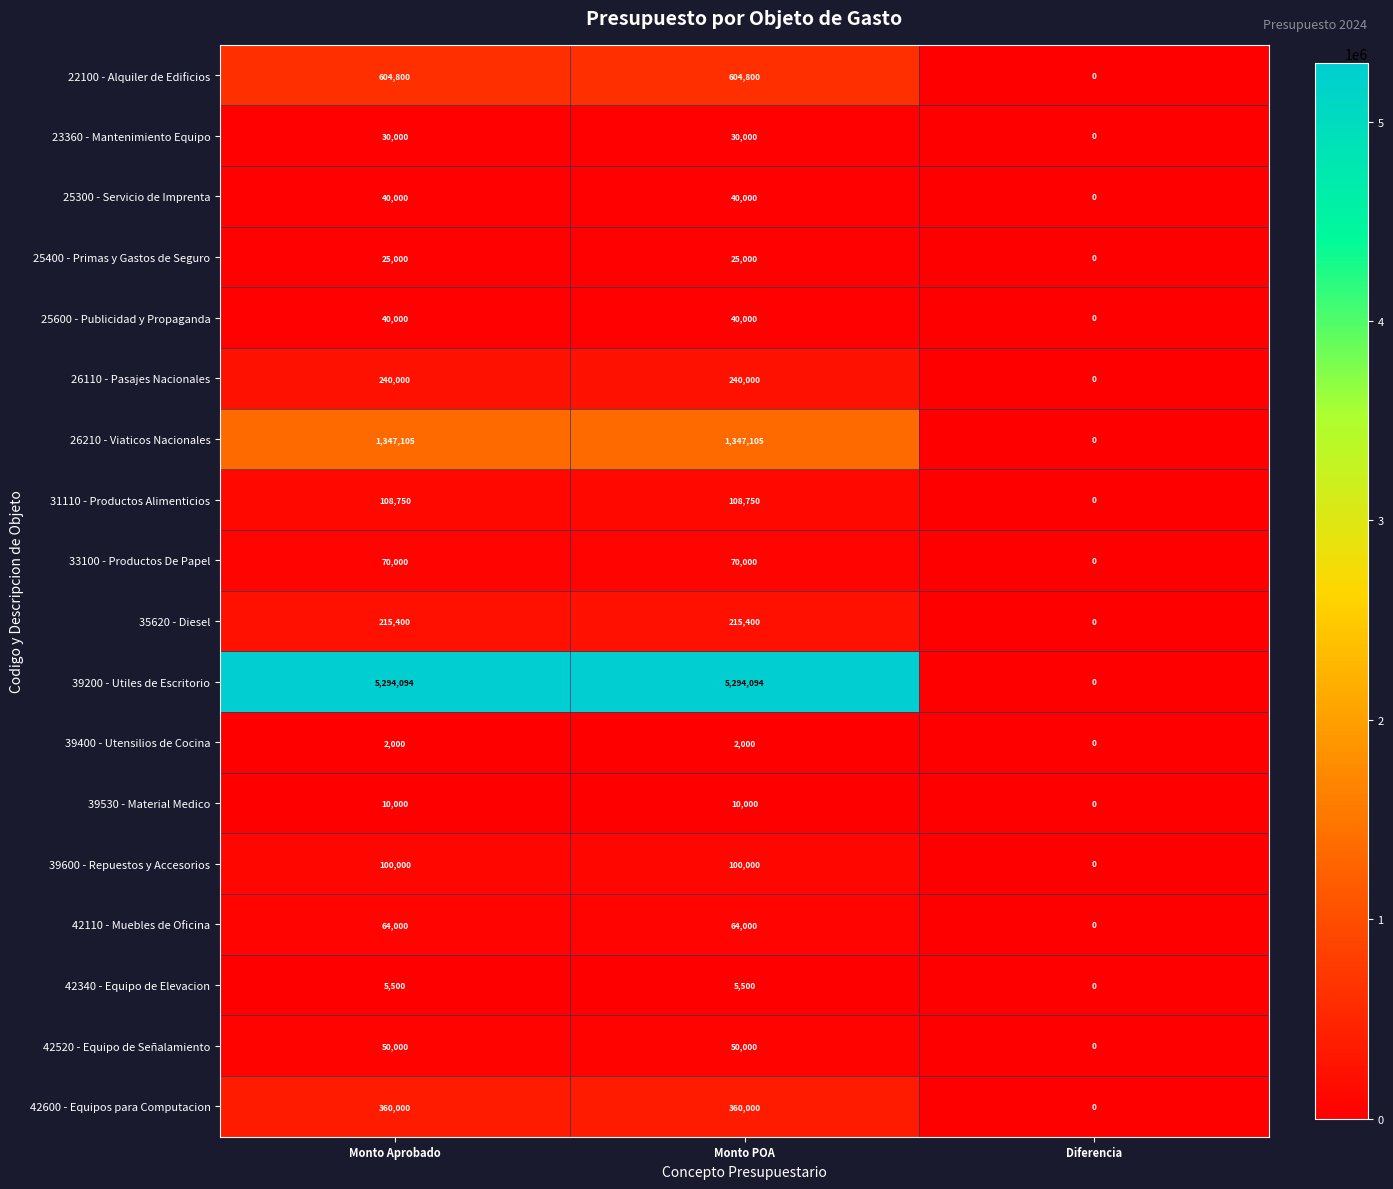

Which series has the largest range (max minus min)?

39200 - Utiles de Escritorio